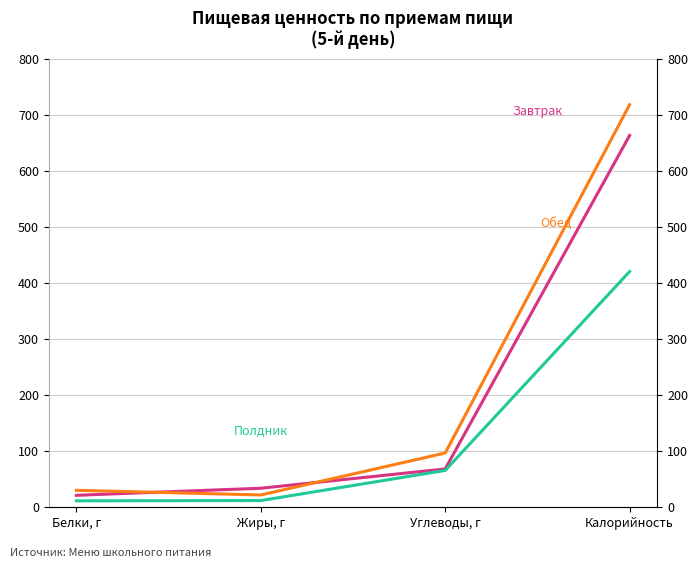

At which category does the chart reach its minimum across all series?

Белки, г